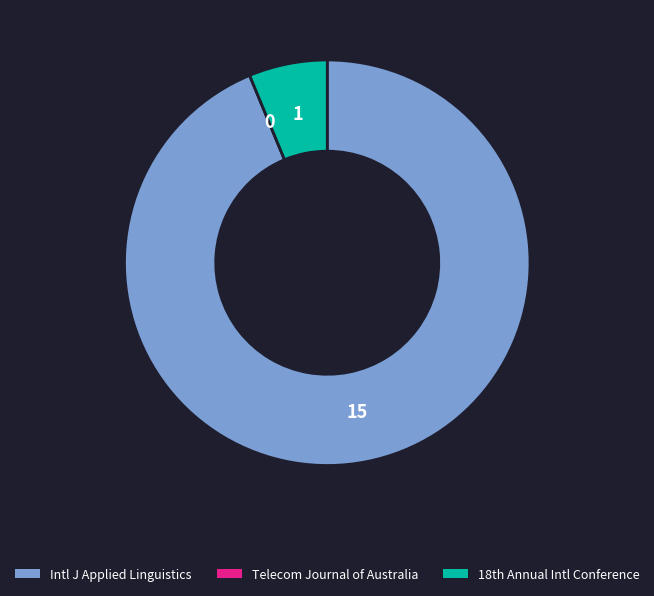

Does any single category account for the majority?

Yes